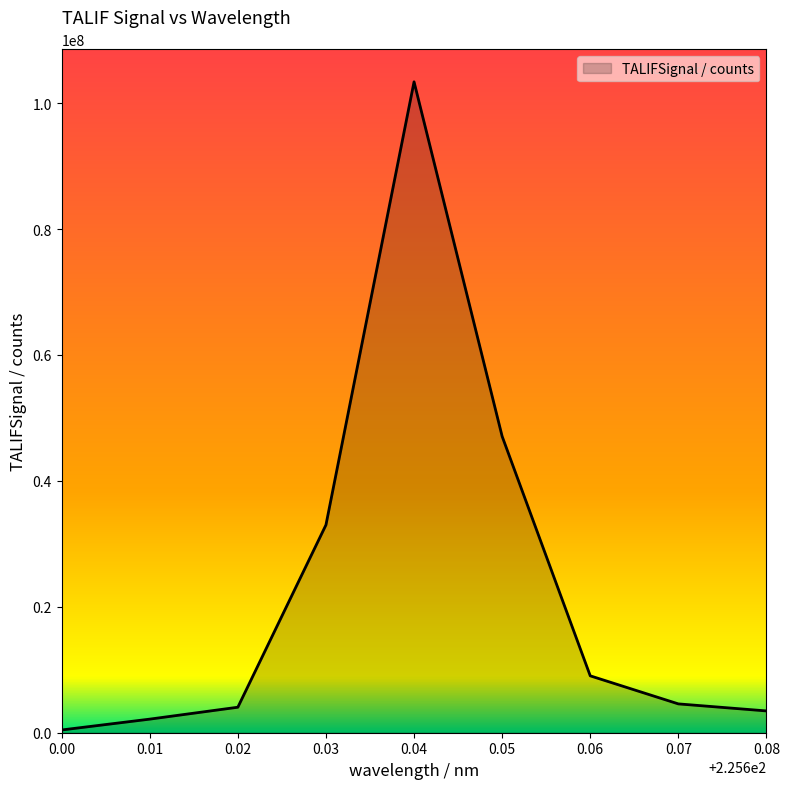

Is it true that the value at 0.04 is 51676667?

False